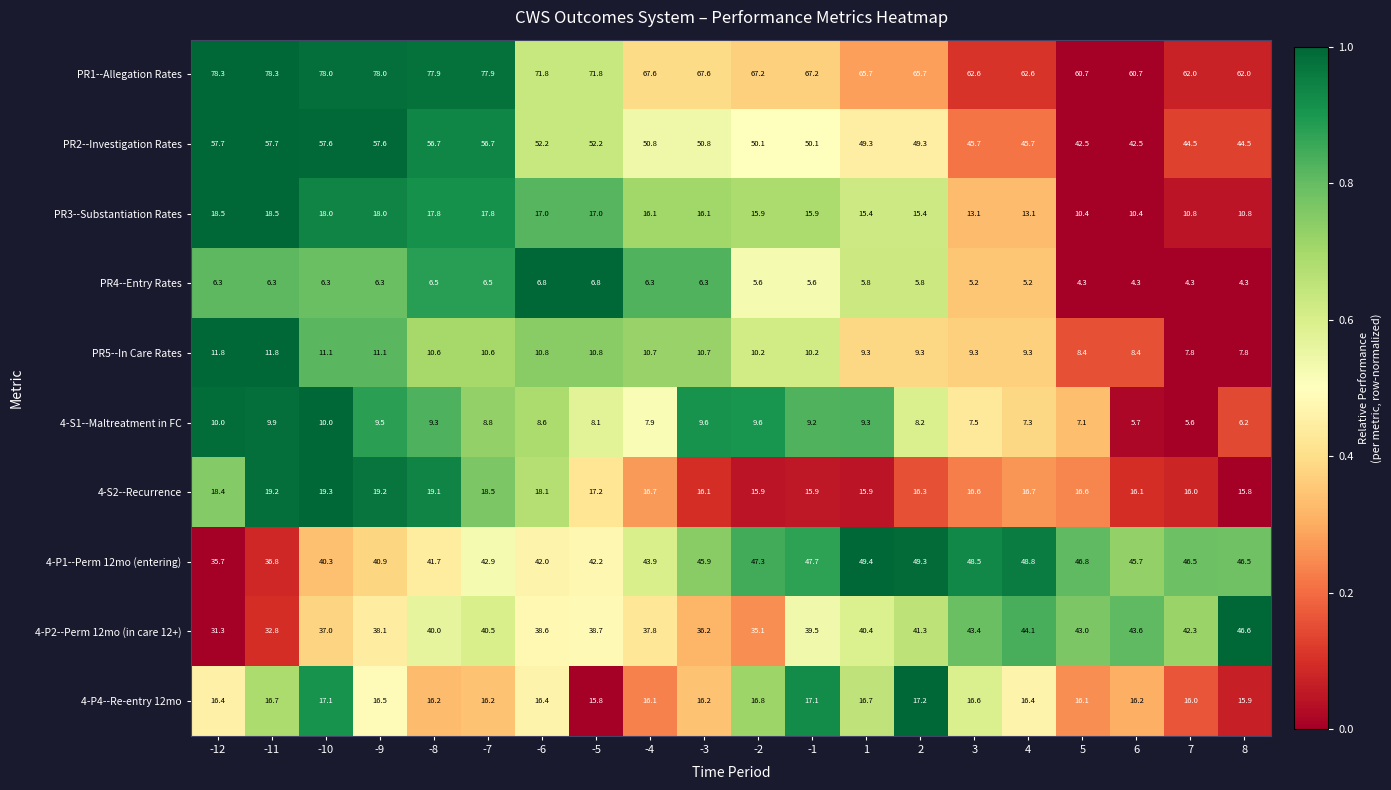

The PR2--Investigation Rates series shows 88.4 at -2. True or false?

False